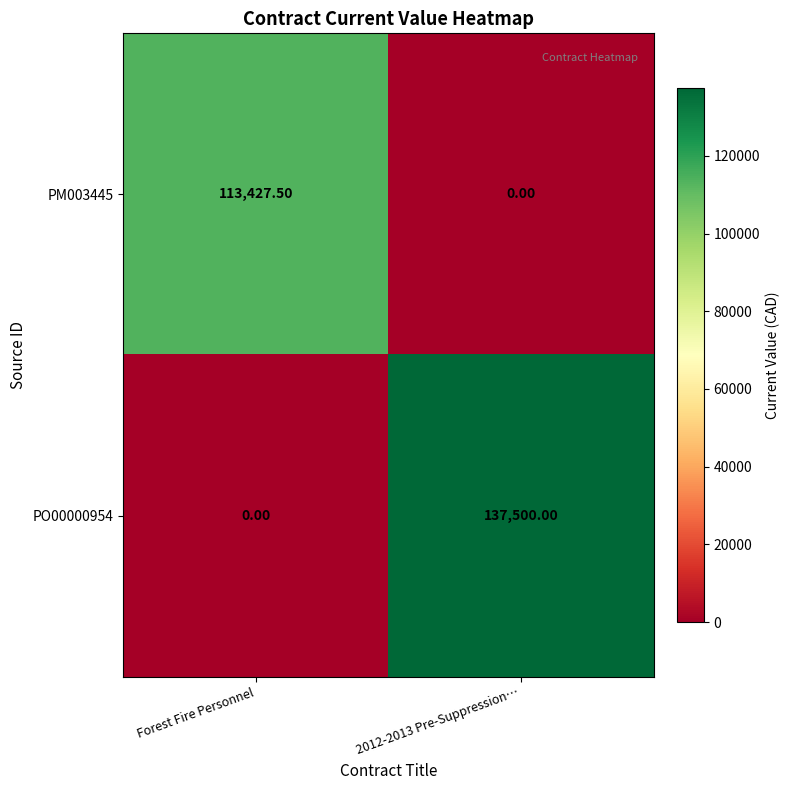

At Forest Fire Personnel, list the series in order from smallest to largest.

PO00000954, PM003445